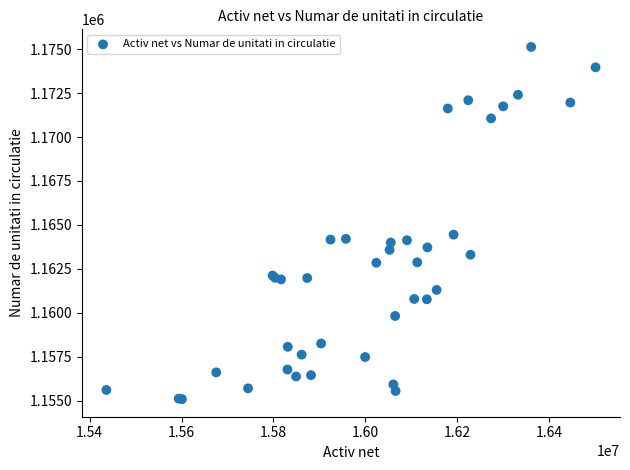

What Y value in the scatter plot is closest to 1165110?

1164450.0